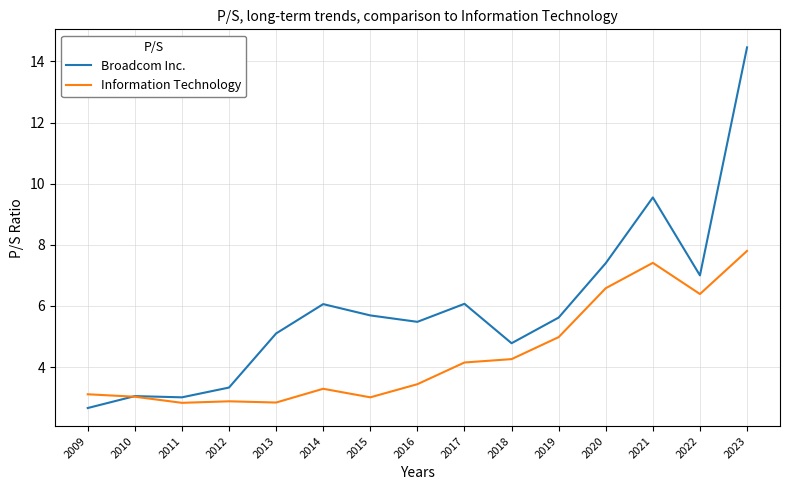

List the series in order of their overall mean, lowest first.

Information Technology, Broadcom Inc.